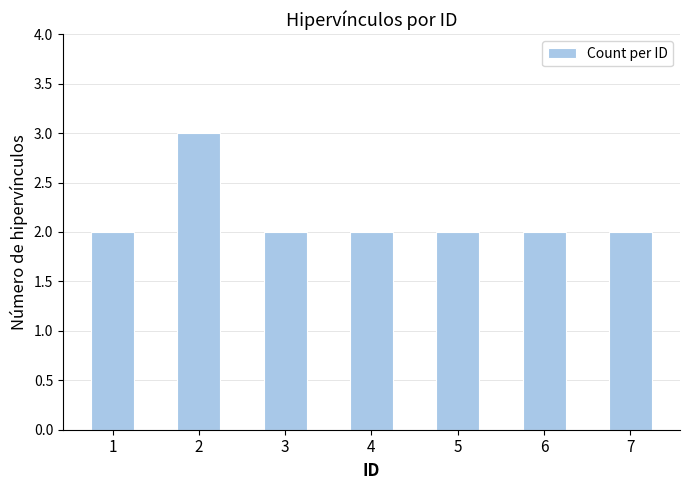

What is the greatest value displayed?

3